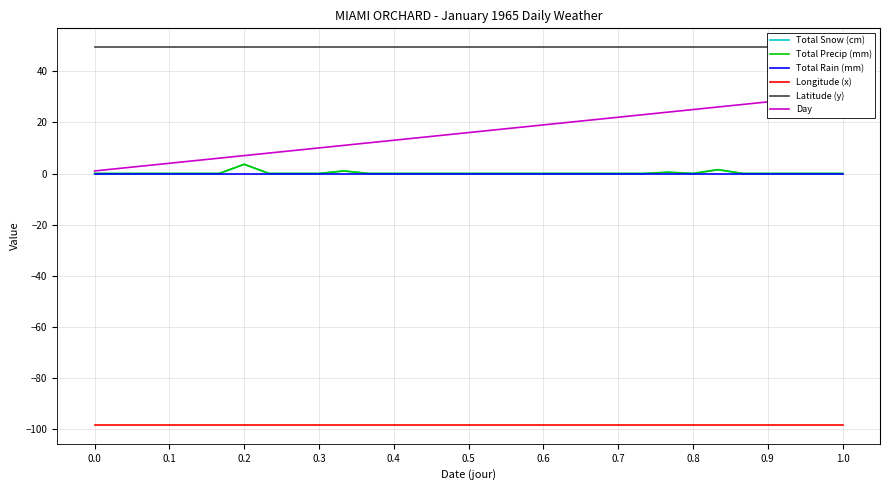

The value of Longitude (x) at 14 is -127.9. True or false?

False